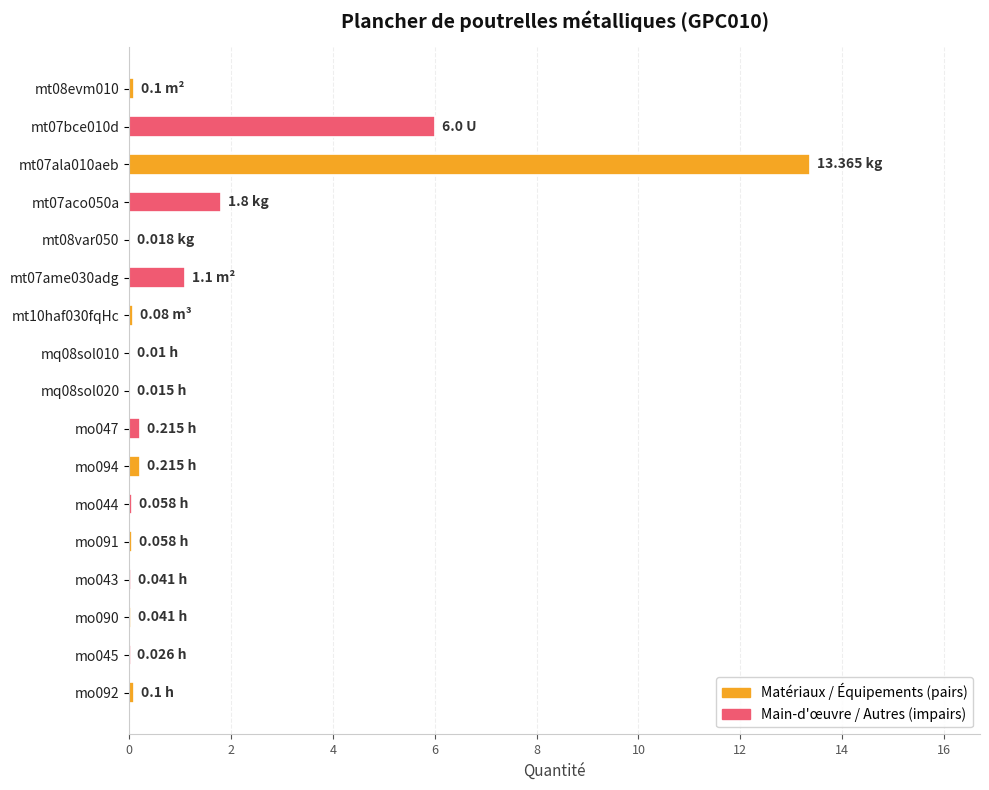

What is the sum of all values?

23.2